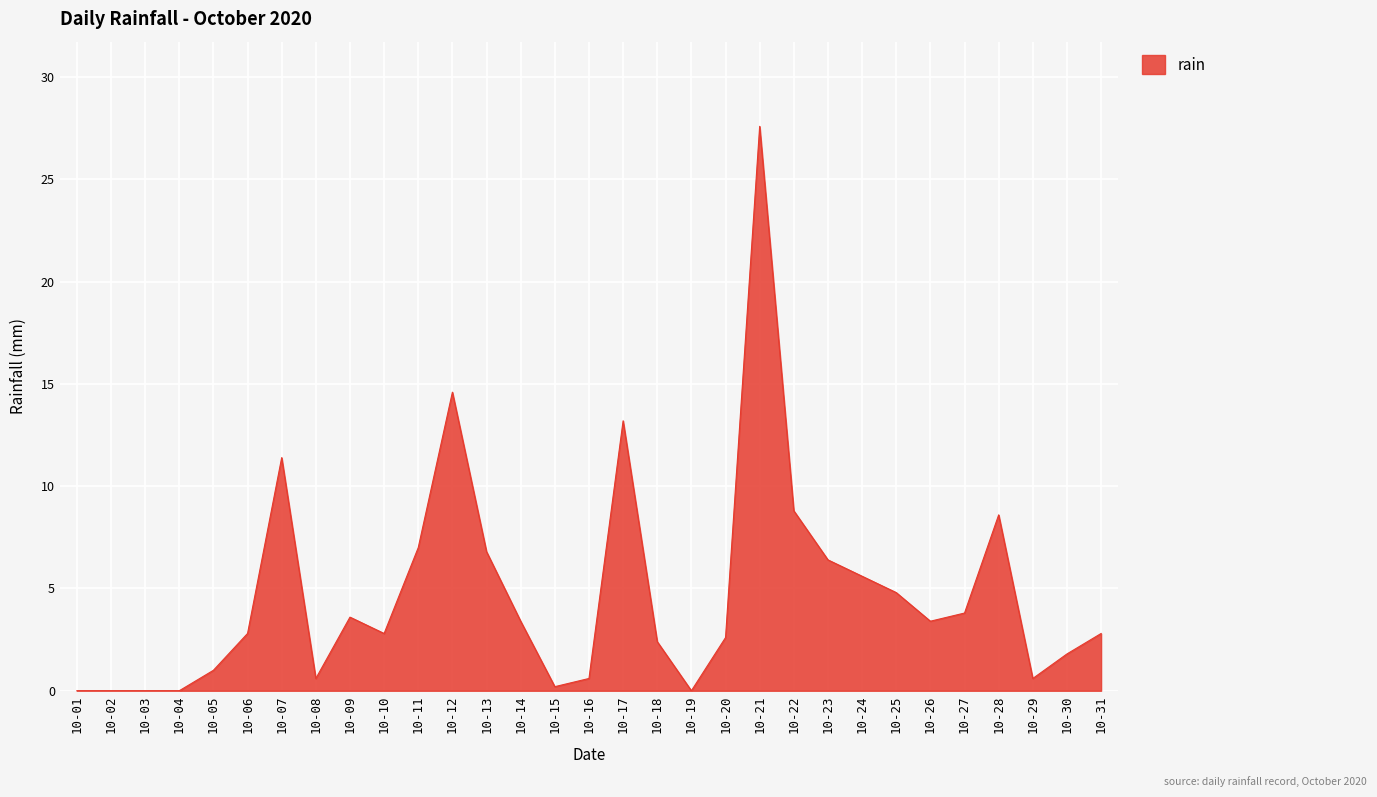

What is the difference between the values at 10-19 and 10-31?

2.8